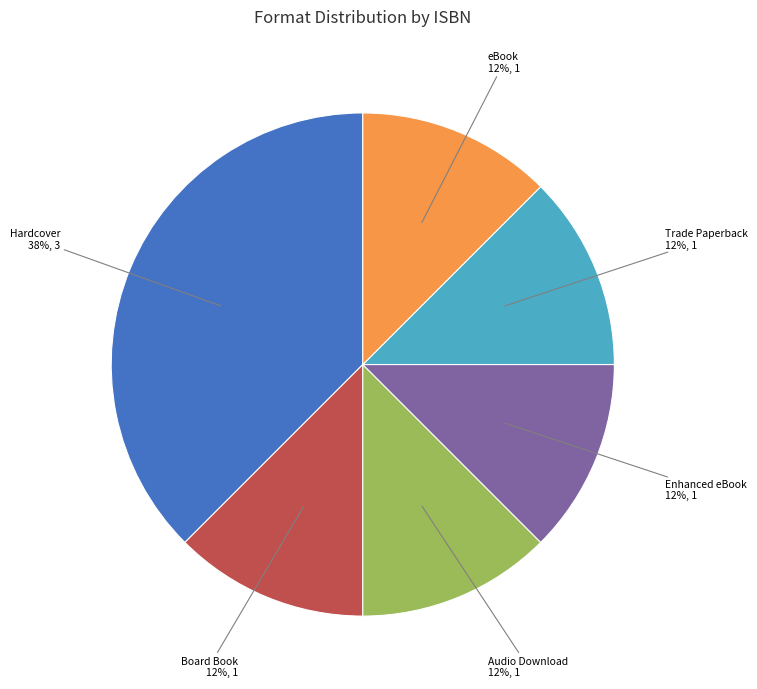

What is the largest slice in the pie chart?

Hardcover